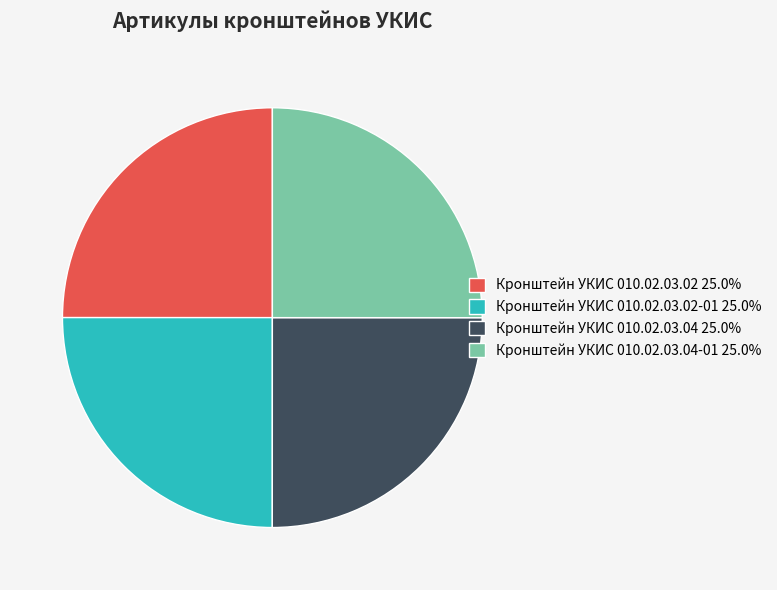

What is the ratio of the value at Кронштейн УКИС 010.02.03.02-01 25.0% to the value at Кронштейн УКИС 010.02.03.04-01 25.0%?

1.0